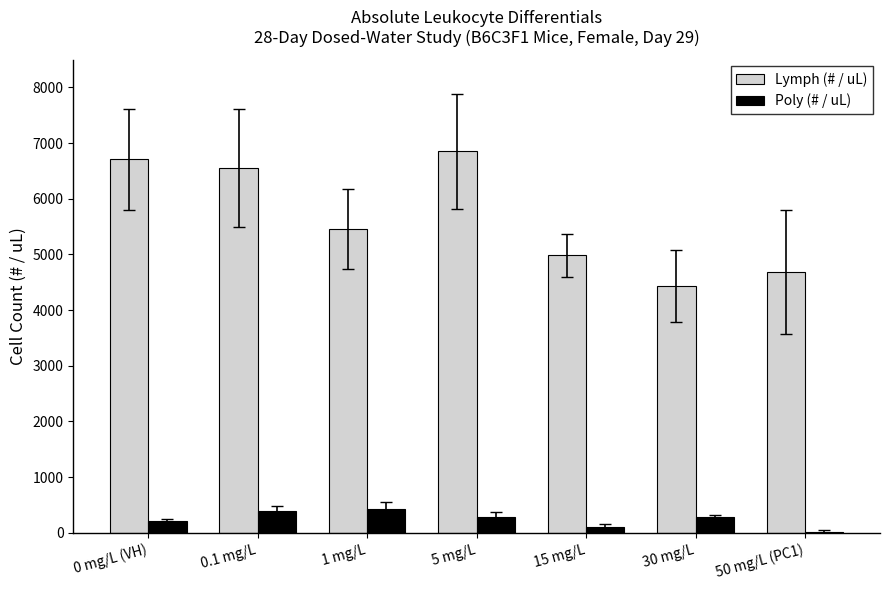

What is the total value across all series at 5 mg/L?

7136.0